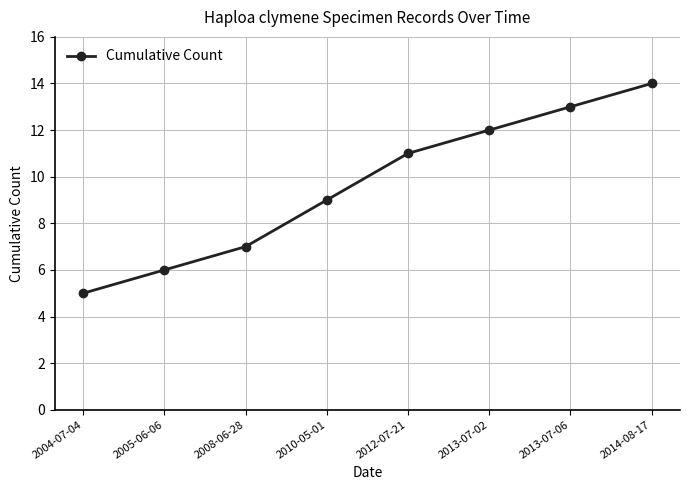

List the labels in order of value, largest first.

2014-08-17, 2013-07-06, 2013-07-02, 2012-07-21, 2010-05-01, 2008-06-28, 2005-06-06, 2004-07-04